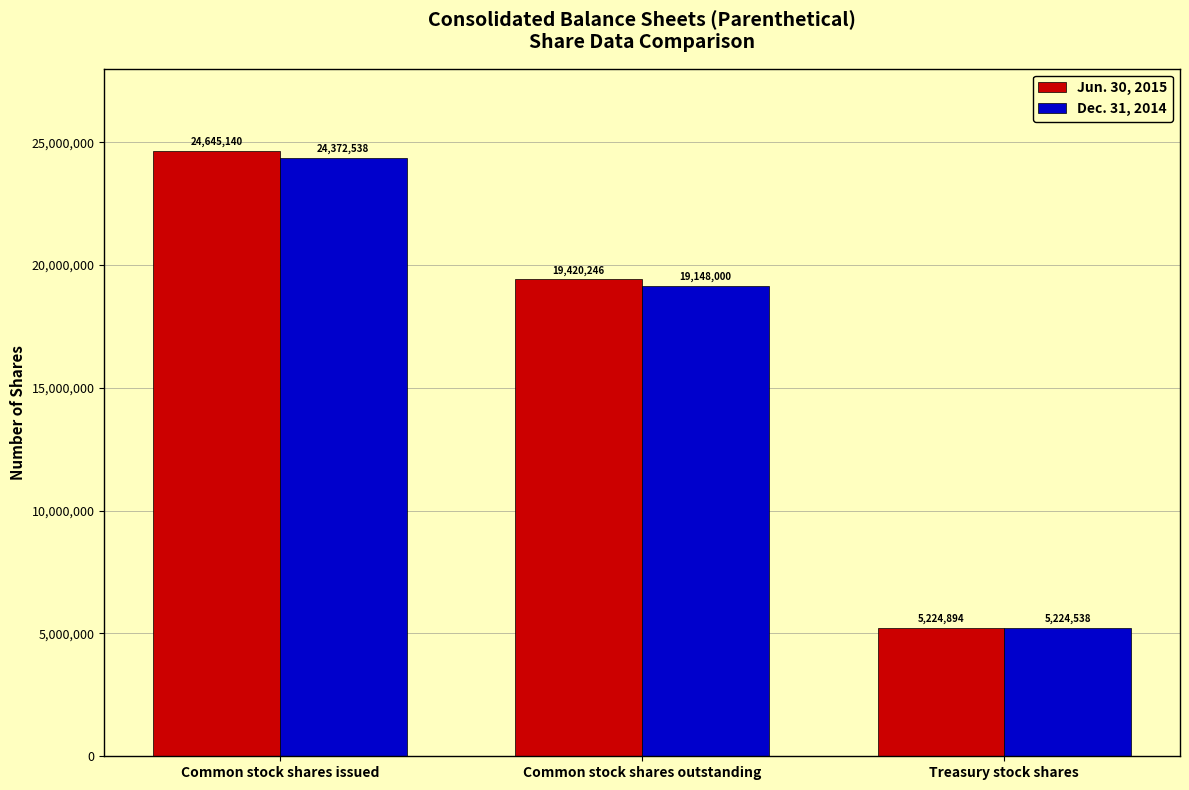

Rank the categories by Dec. 31, 2014 value from highest to lowest.

Common stock shares issued, Common stock shares outstanding, Treasury stock shares